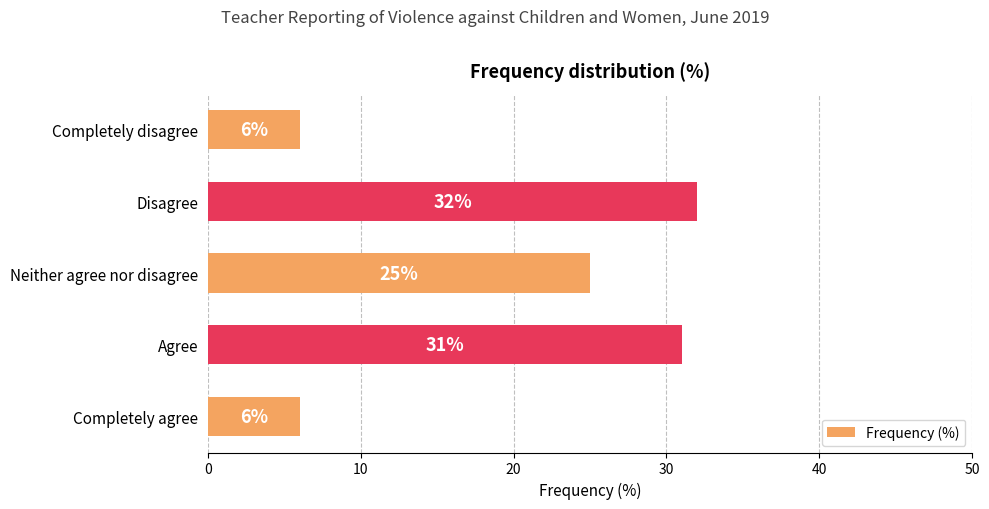

Are the bars horizontal?

Yes